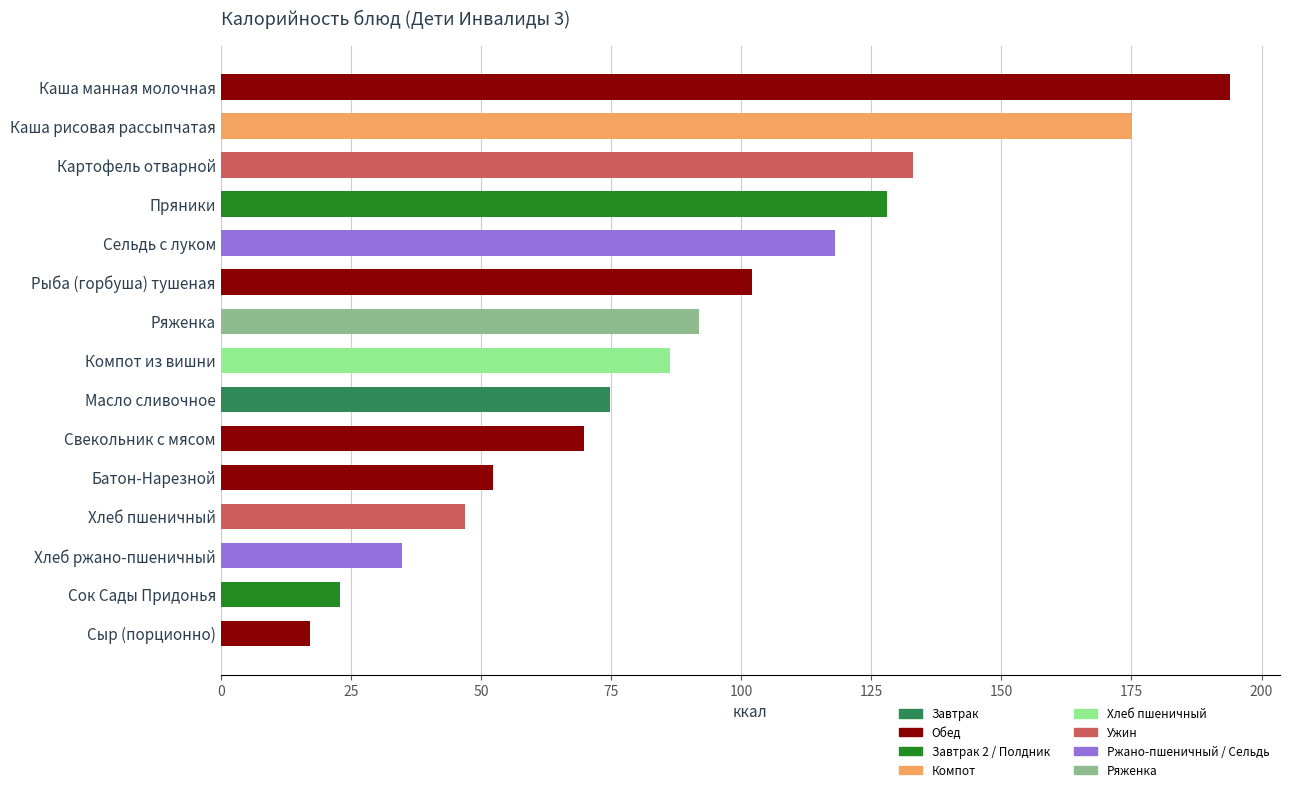

What is the sum of the values at Свекольник с мясом and Сок Сады Придонья?

92.8